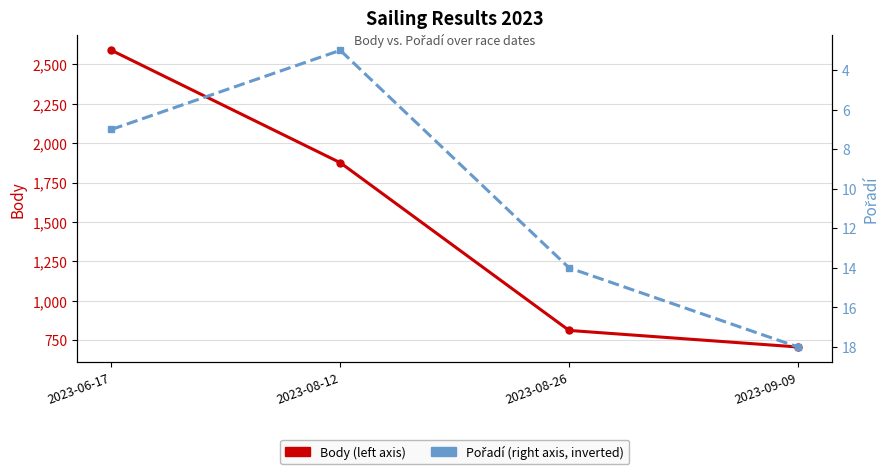

Count the Pořadí values in the range 7 to 18.

3